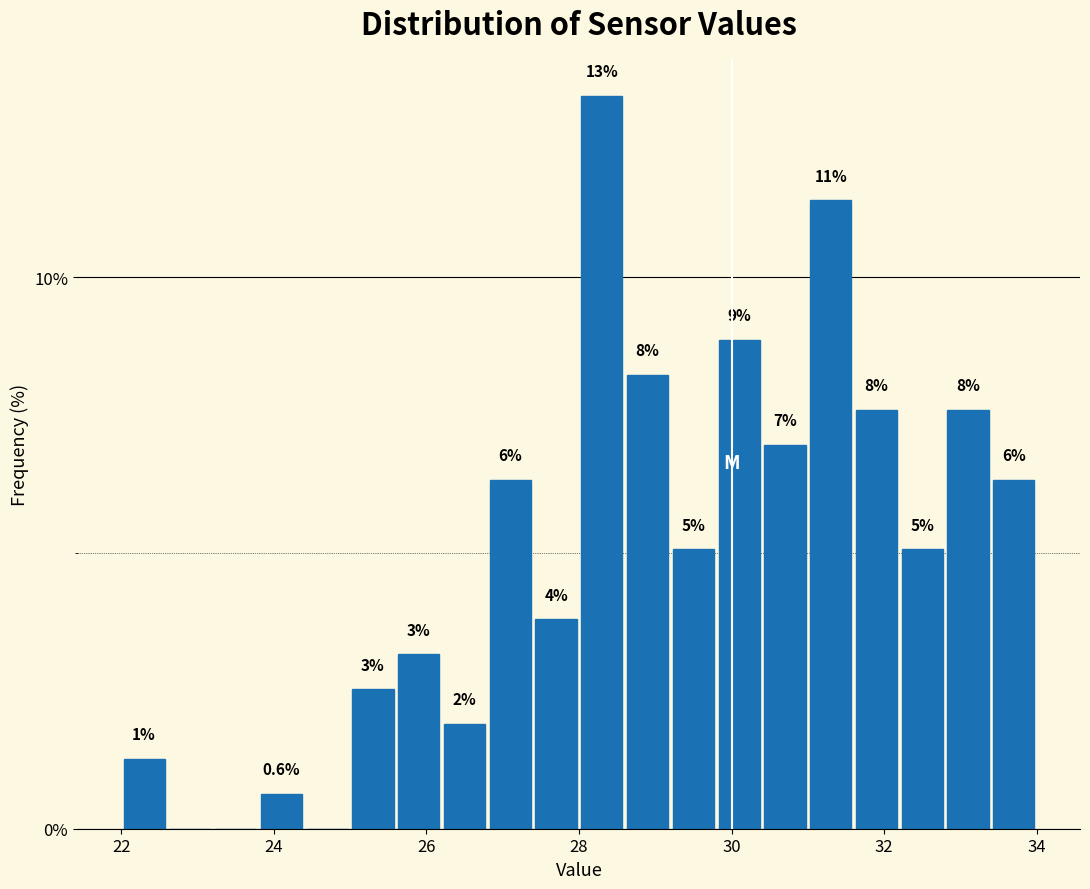

Read against the x-axis, roughly where is the centre of the tallest bar?

28.4